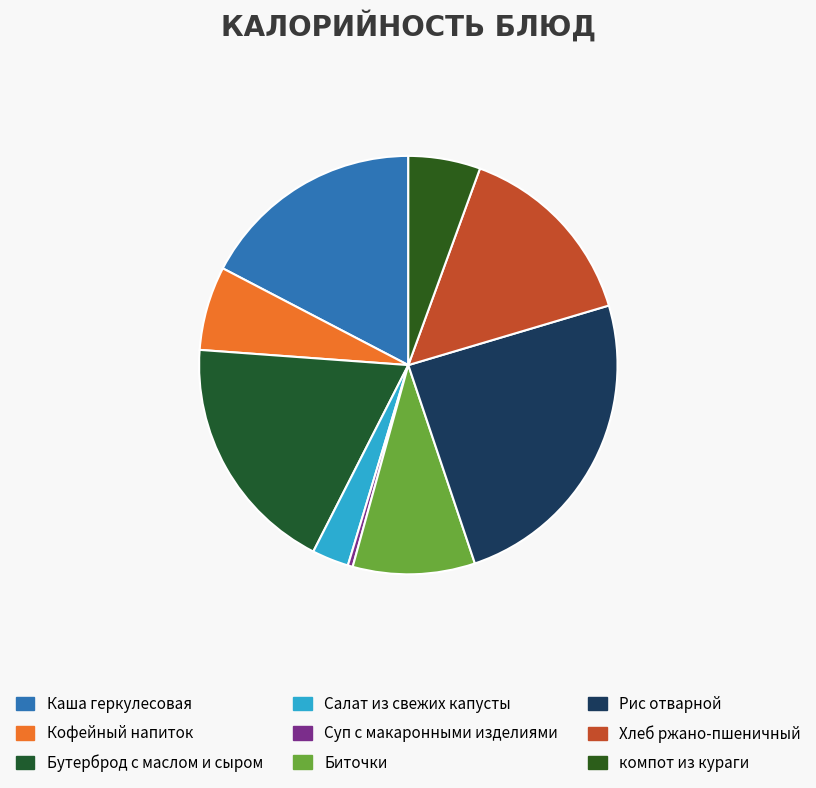

Is there any slice that represents more than half of the pie?

No